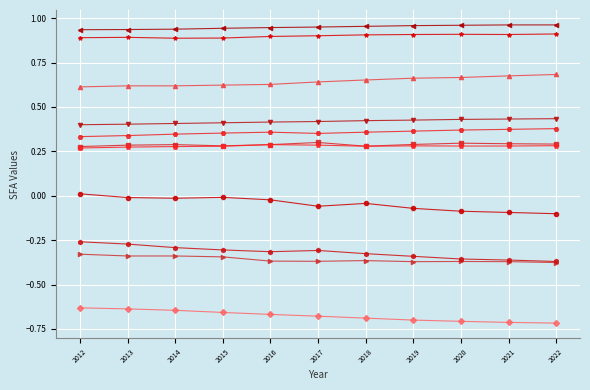

What is the difference between the highest and lowest values at 2018?

1.6